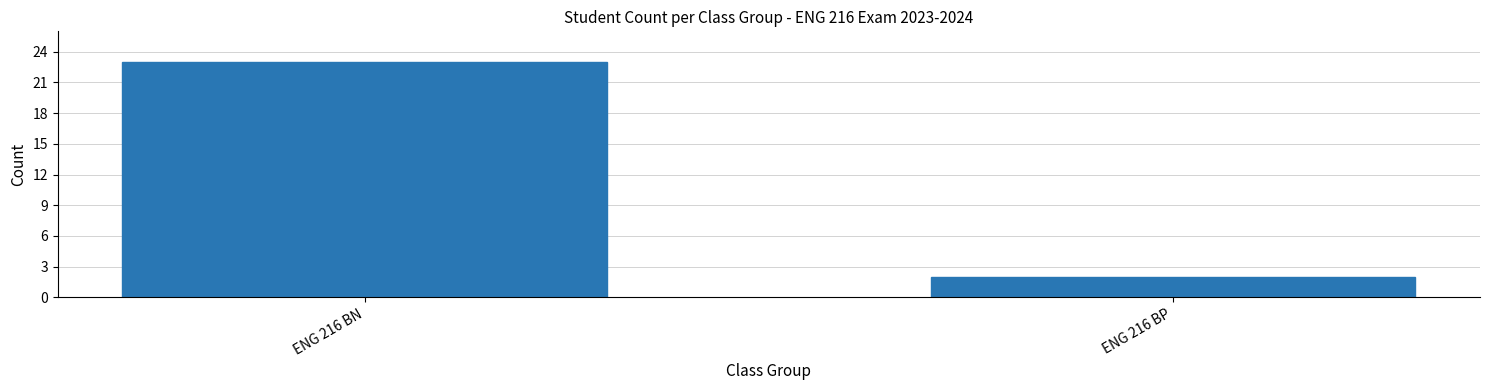

Reading left to right, extract all data points from this chart.

ENG 216 BN=23	ENG 216 BP=2